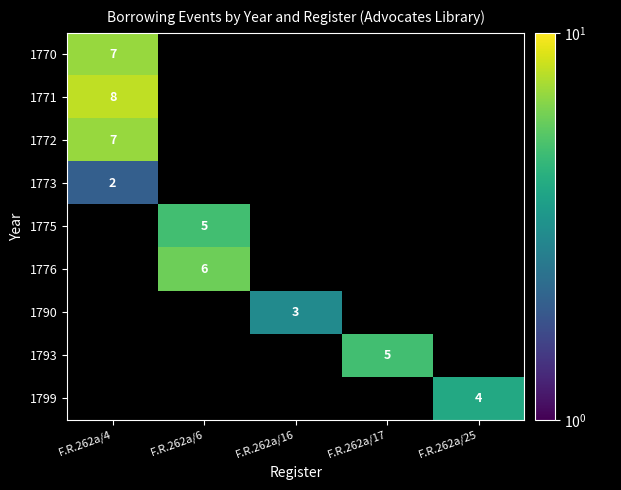

The value of 1793 at F.R.262a/17 is 5. True or false?

True